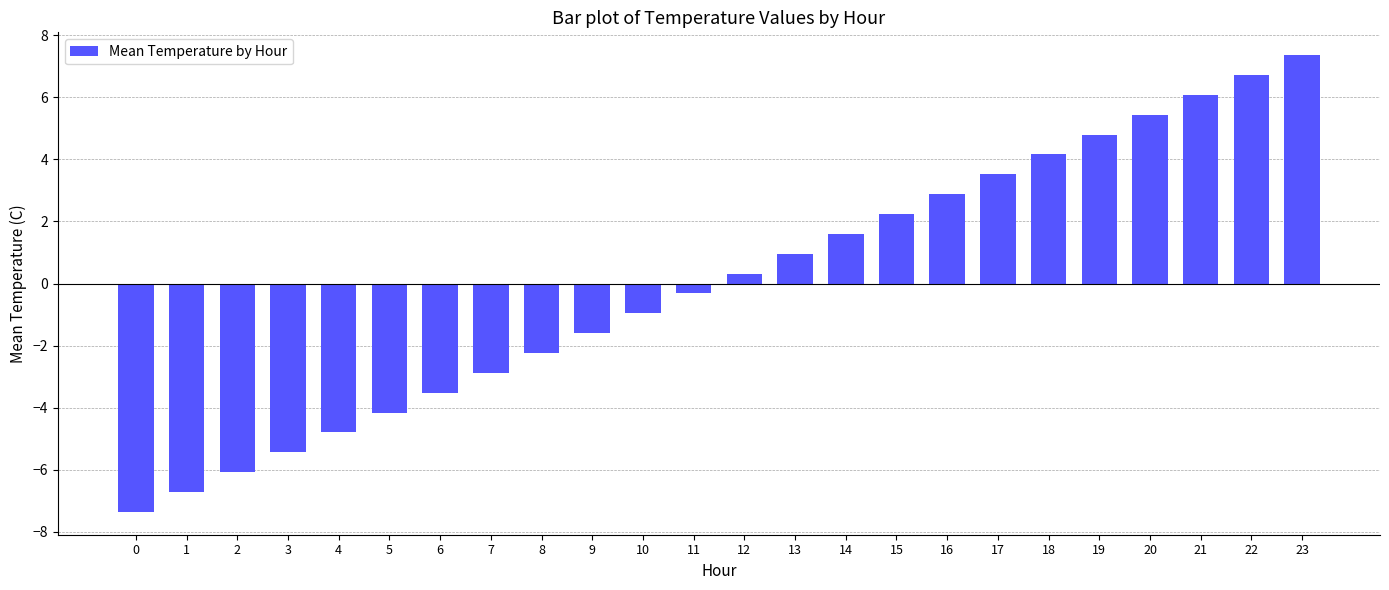

Between 9 and 16, which is larger?

16